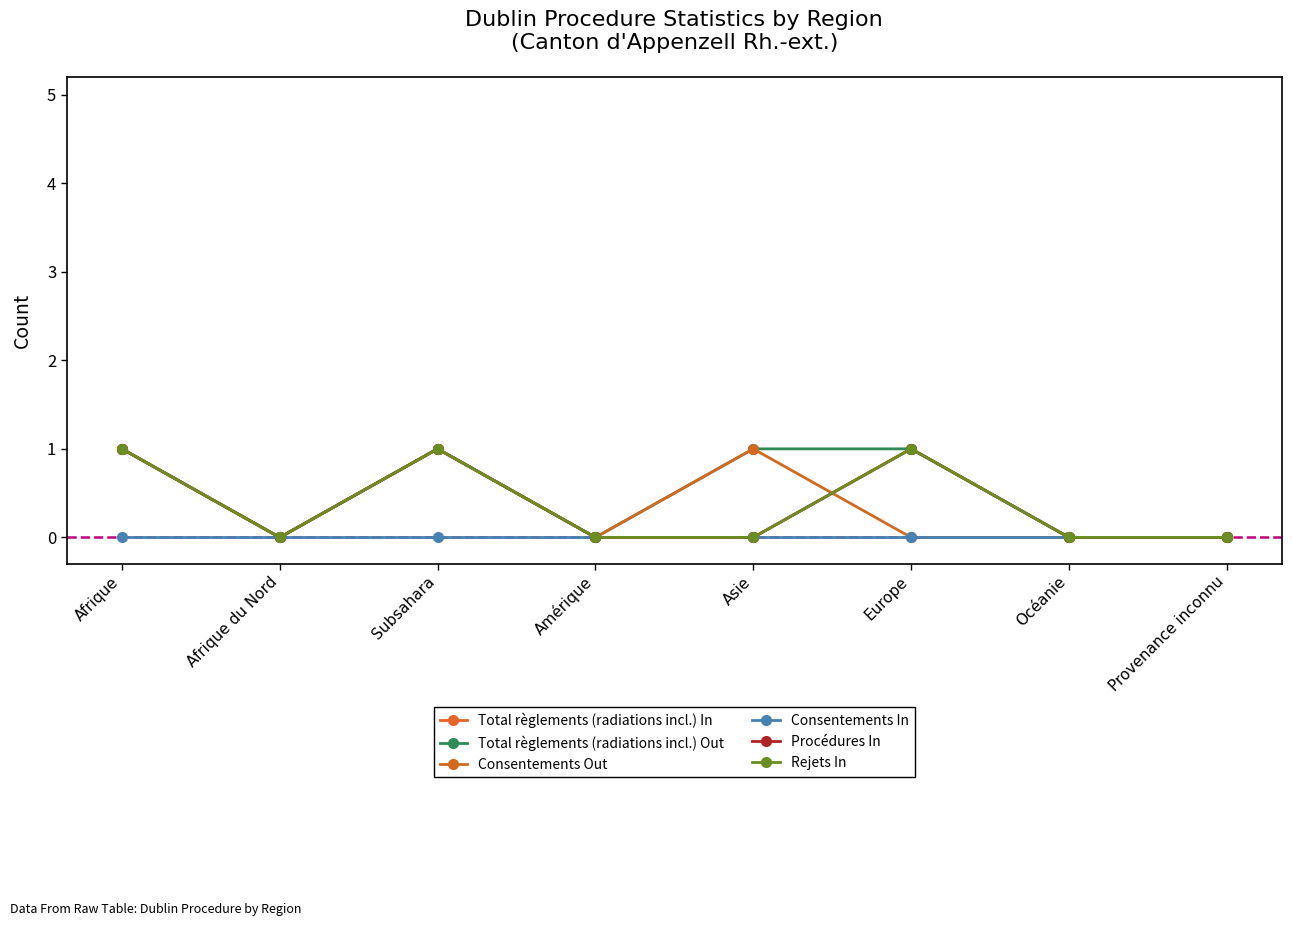

Where is Consentements In nearest to the value 0?

Afrique